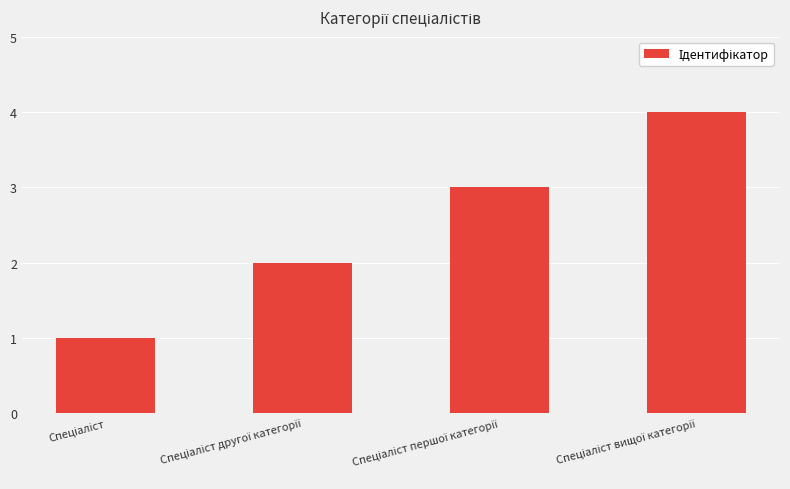

What is the difference between the maximum and minimum values?

3